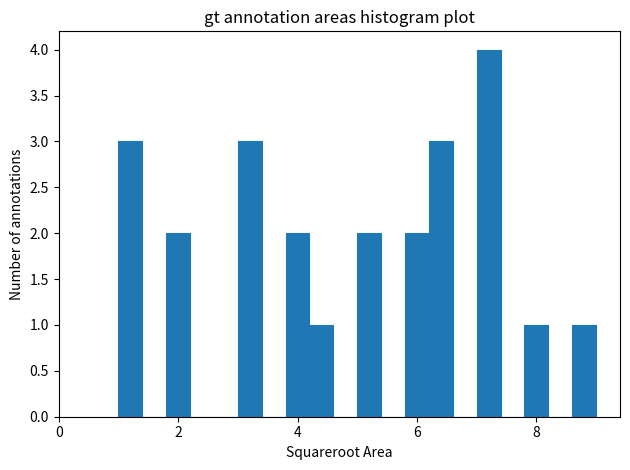

Around what value on the x-axis is the tallest bar? Give the approximate position of its centre, as read against the axis.

7.2